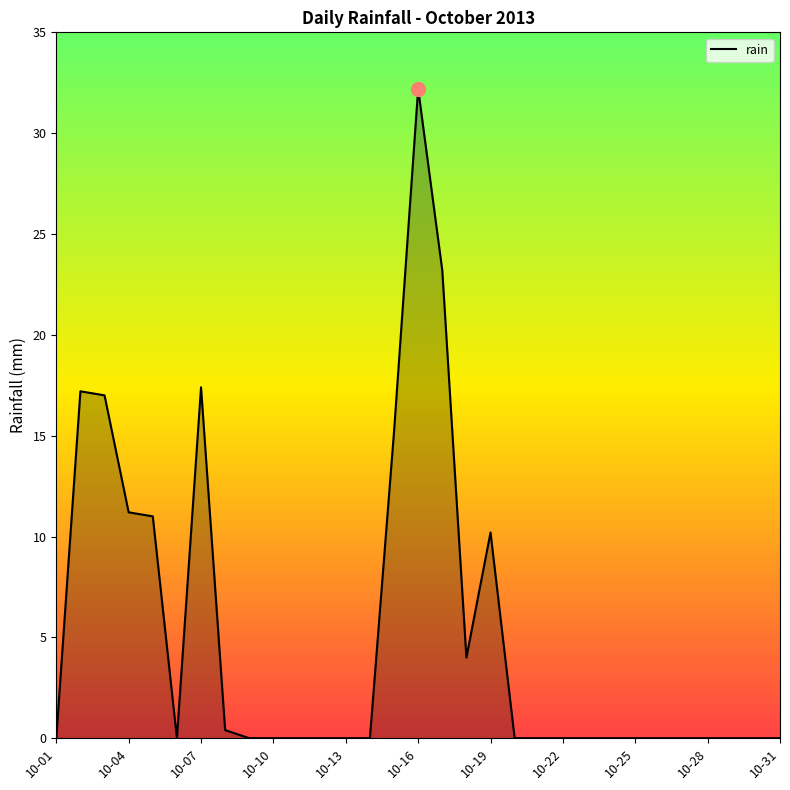

Does the chart have visible grid lines?

No